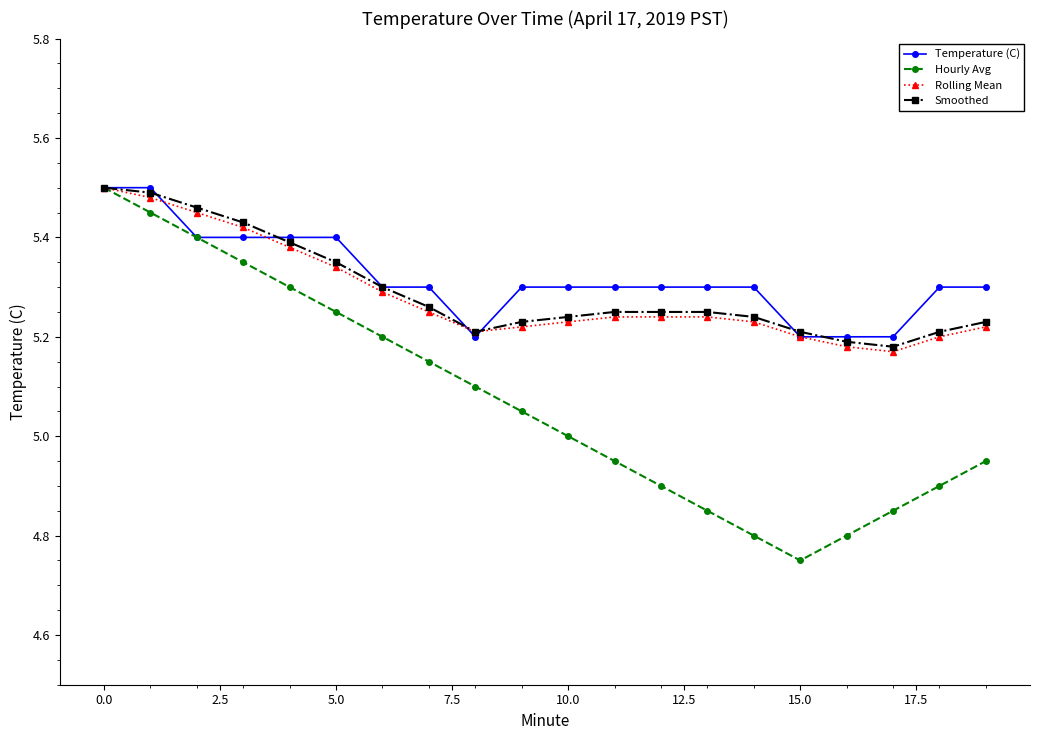

Which series has the widest spread of values?

Hourly Avg